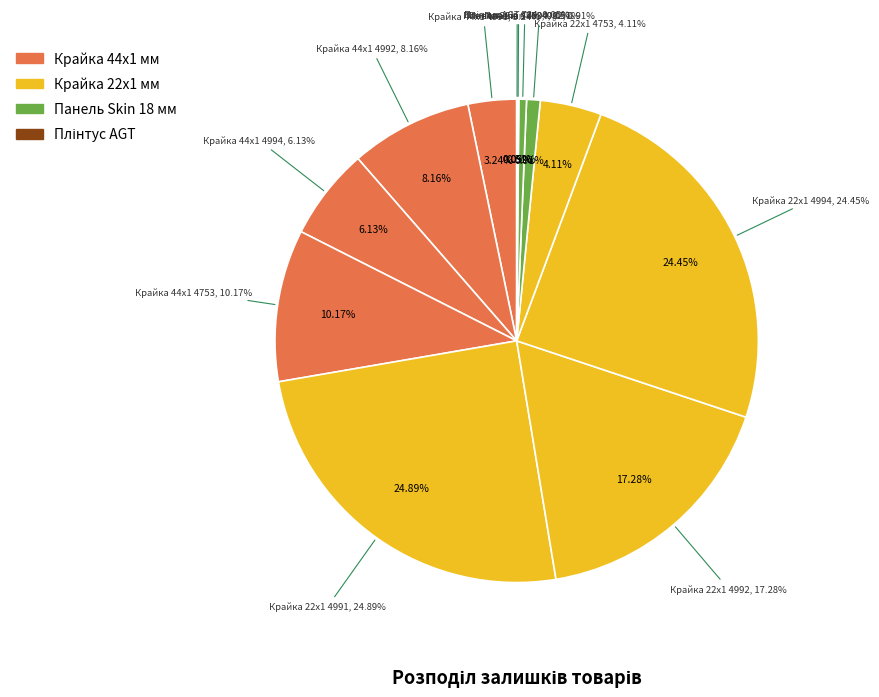

Which slice is the smallest?

Плінтус AGT 734